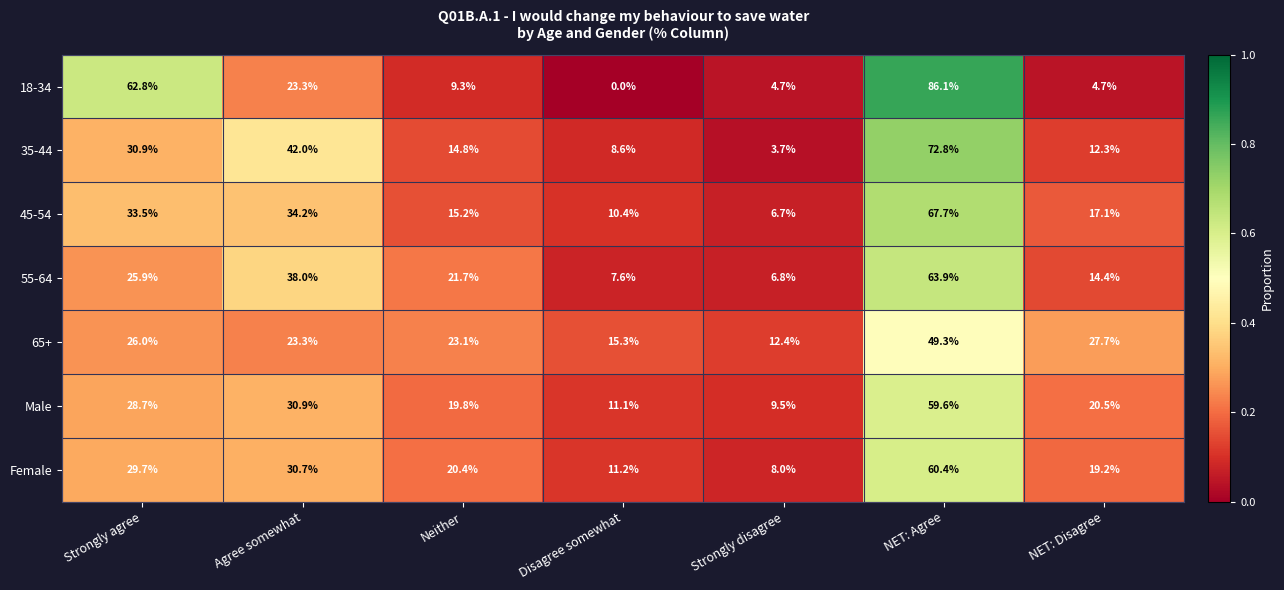

Which series has the largest range (max minus min)?

18-34